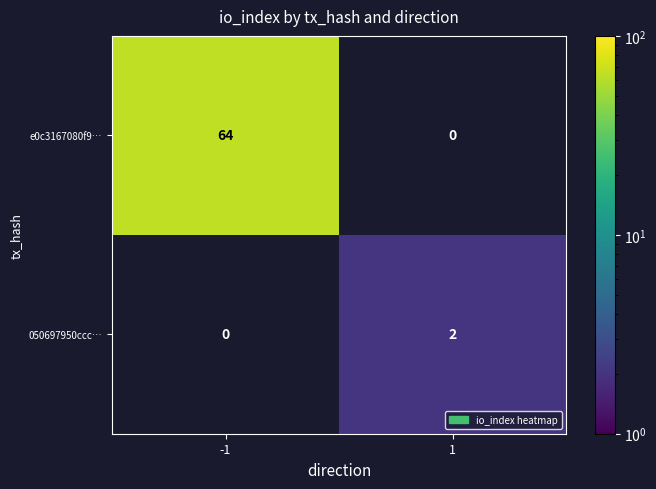

Count the number of data series in this chart.

2